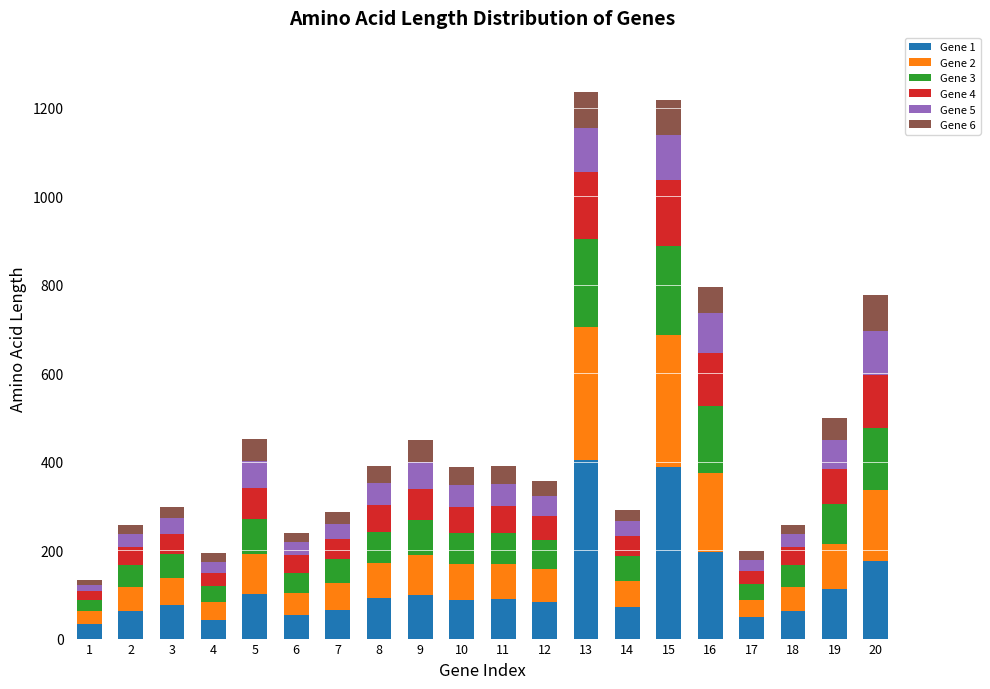

What is the value of the Gene 1 bar at the 18th from the left?

62